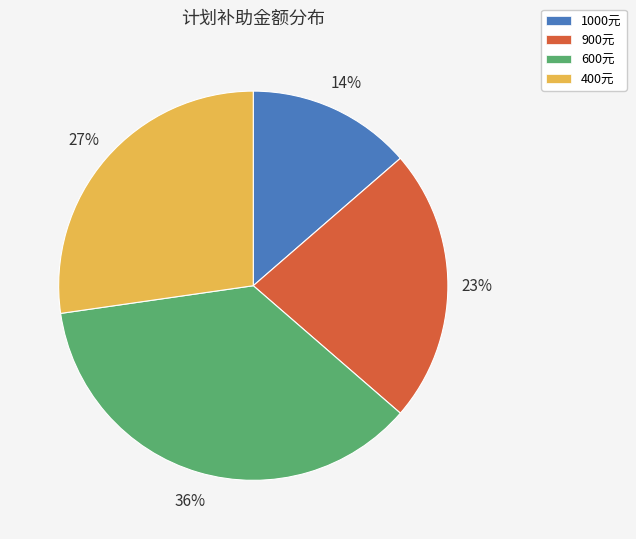

Combined, do 400元 and 600元 account for over 50%?

Yes